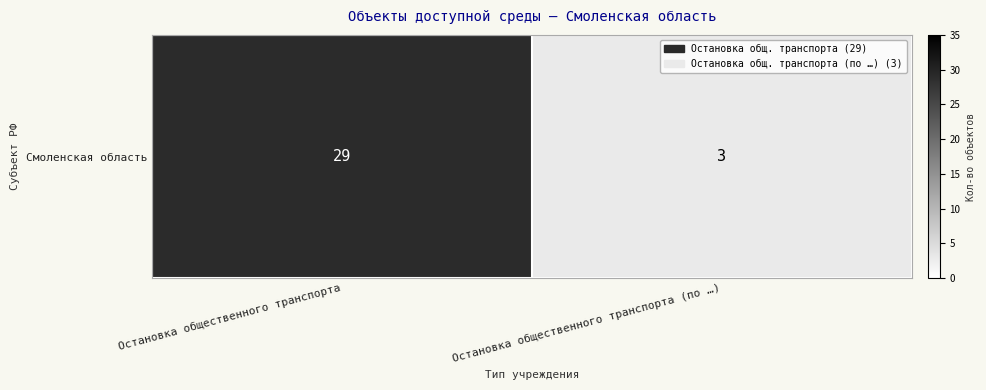

What is the difference between the values at Остановка общественного транспорта (по …) and Остановка общественного транспорта?

26